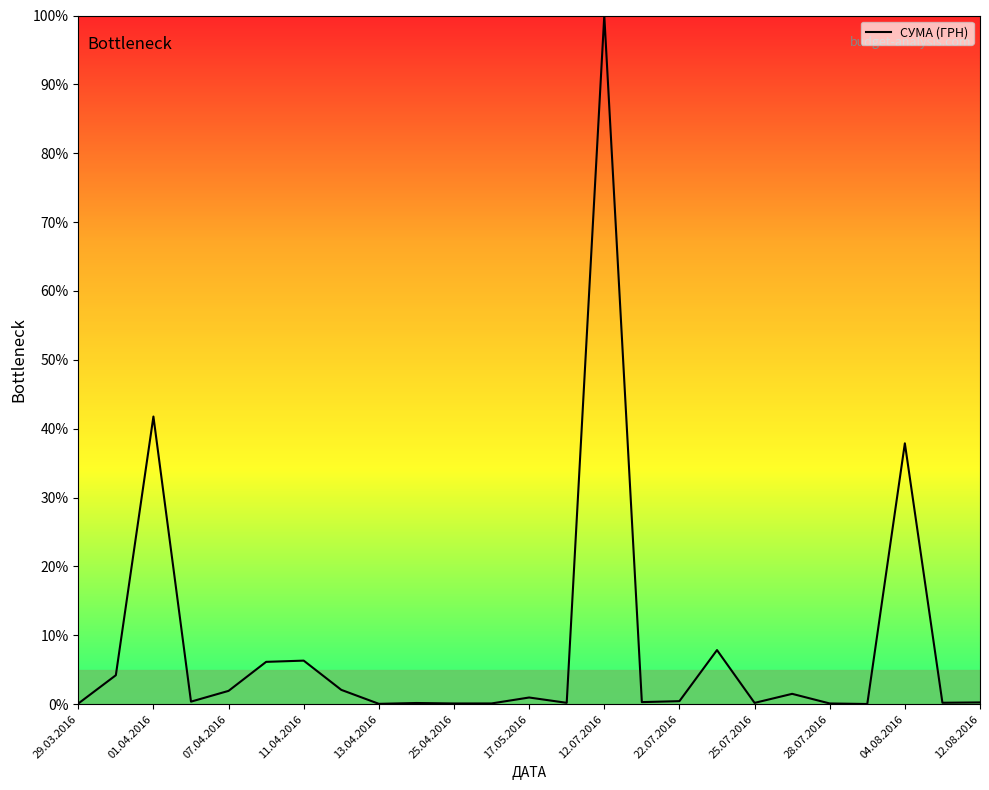

What is the greatest value displayed?

100.0